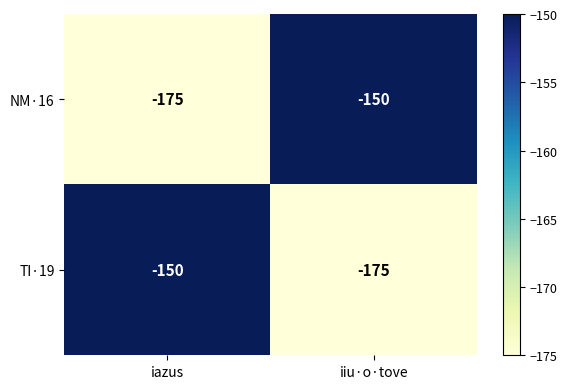

At iazus, list the series in order from smallest to largest.

NM·16, TI·19